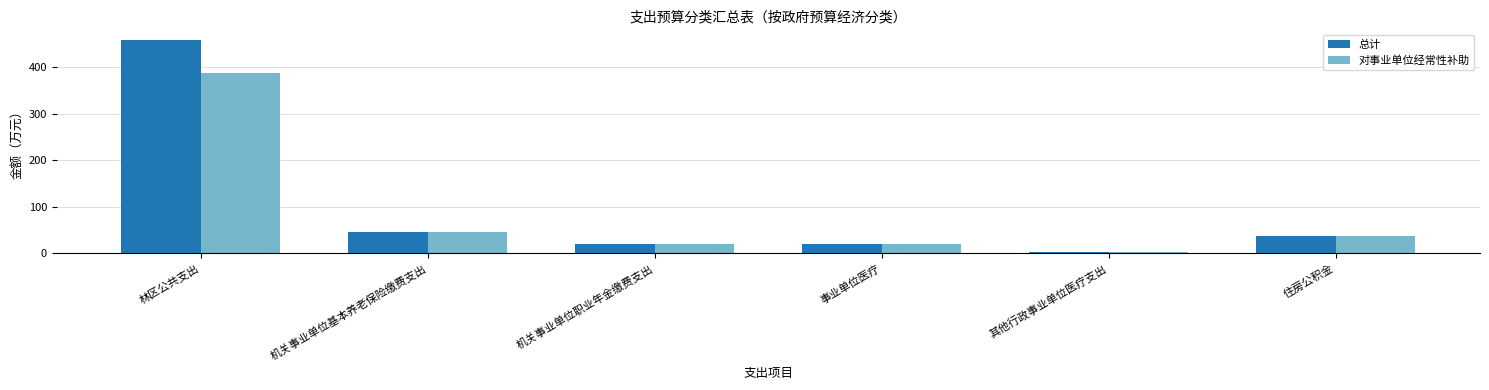

Rank the series by their average value, from highest to lowest.

总计, 对事业单位经常性补助